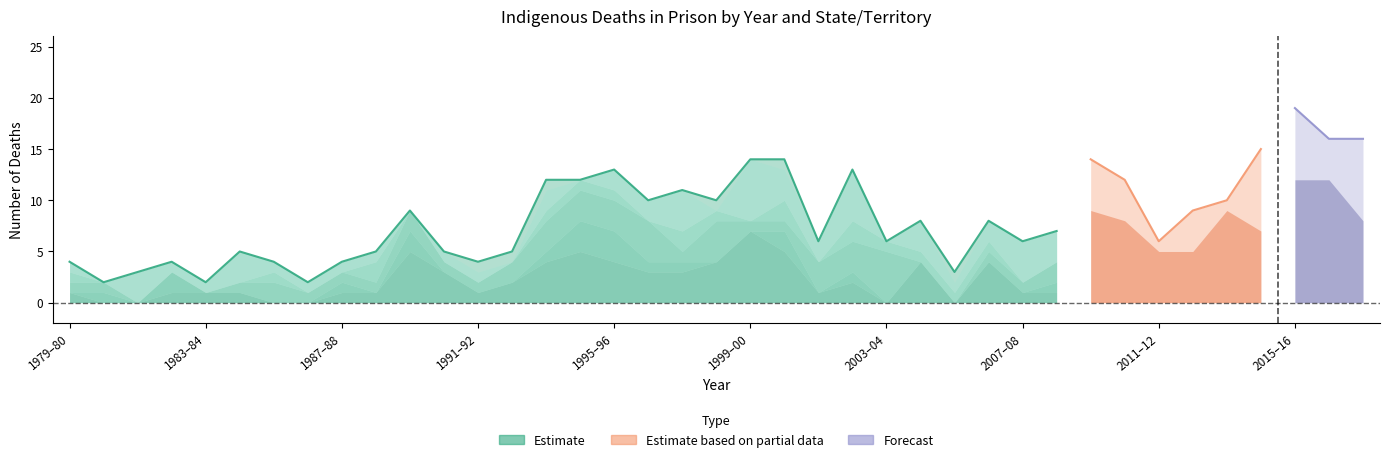

Which category has the lowest value in the SA series?

1979–80